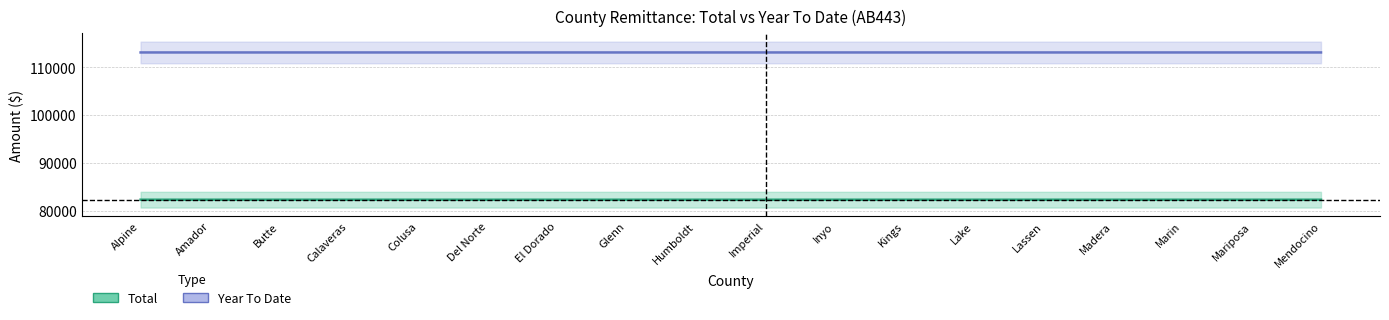

How many lines are shown in the chart?

2